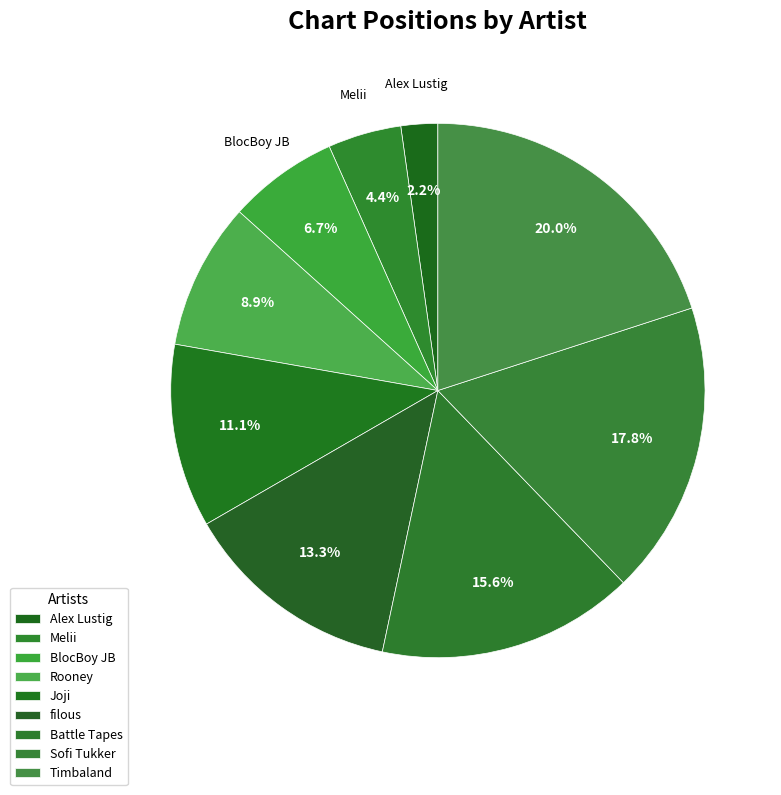

Count the number of slices in the pie.

9